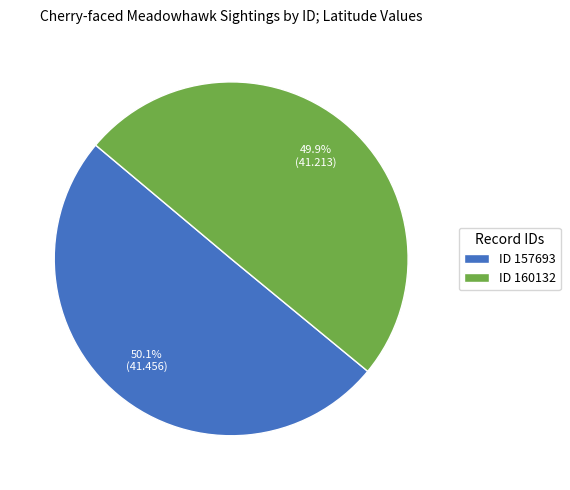

Is there any slice that represents more than half of the pie?

Yes